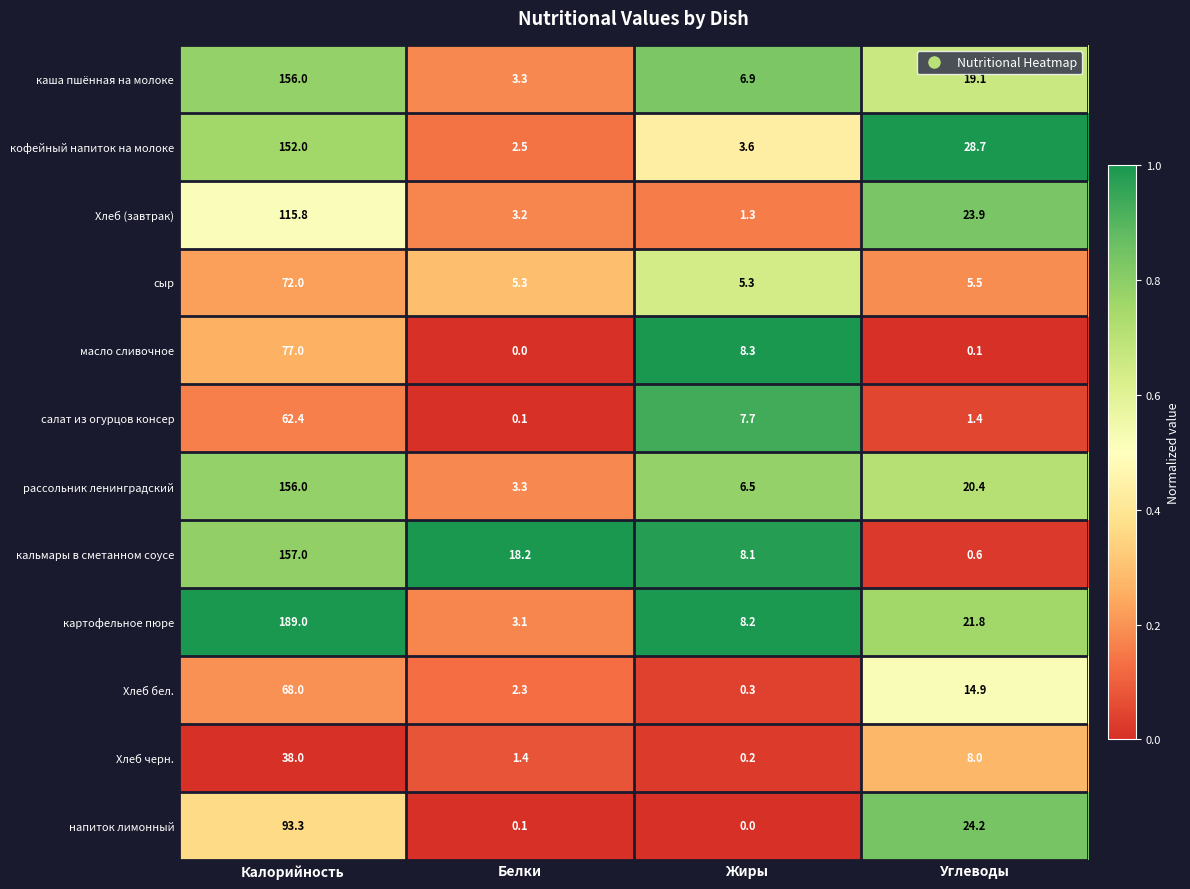

What is the highest value of the Хлеб (завтрак) series?

115.8